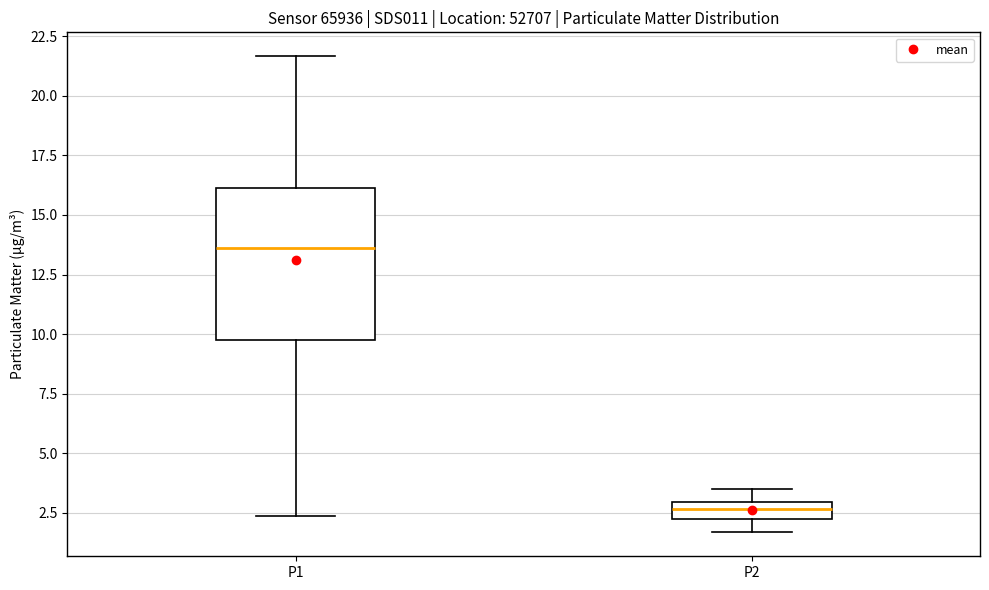

Which box's median line is the highest?

P1